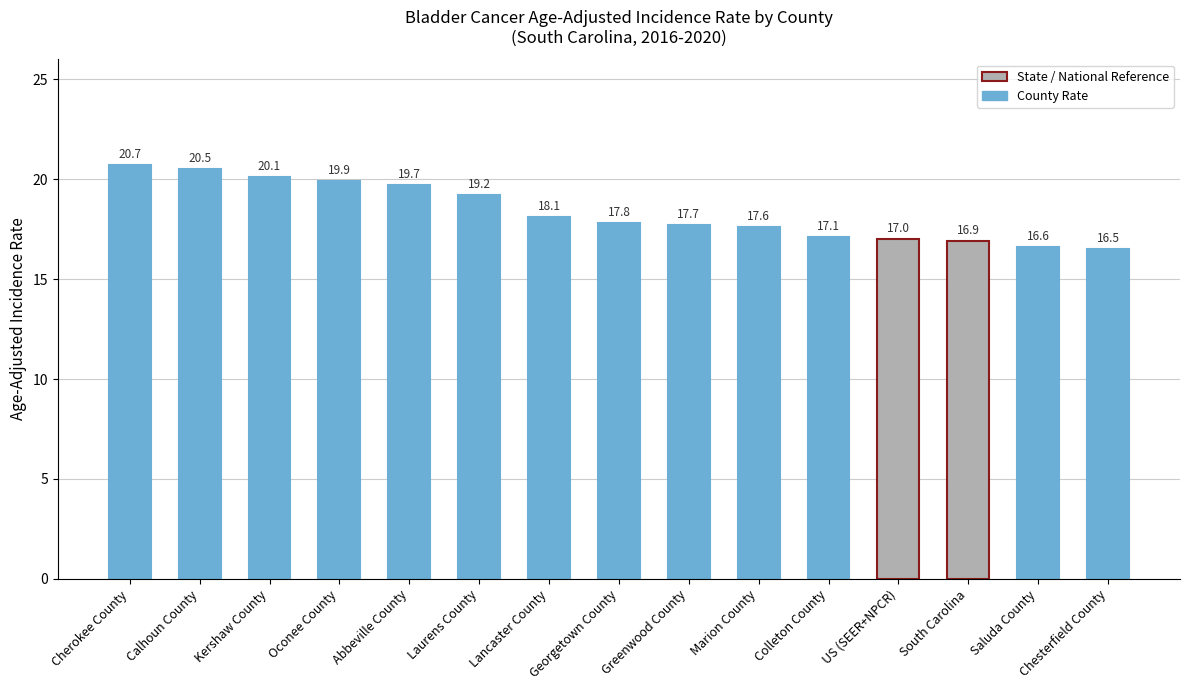

Is it true that the value at Kershaw County is 20.1?

True